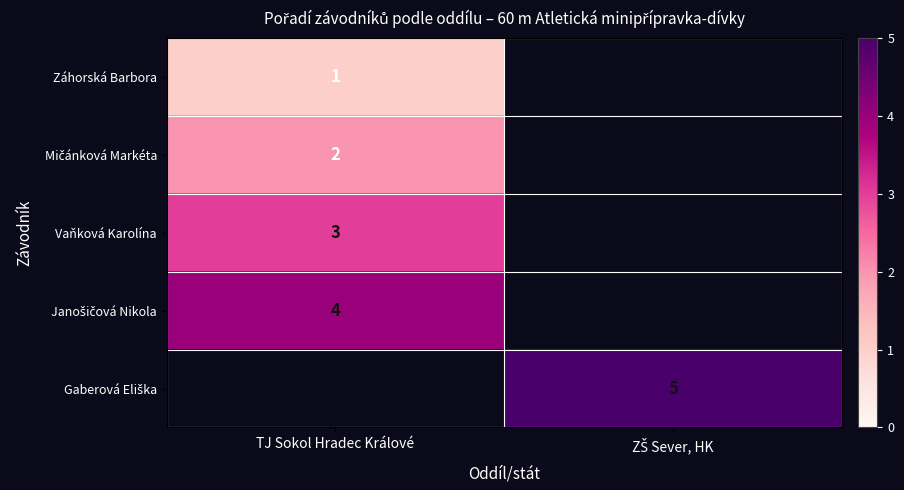

Which has a higher value, TJ Sokol Hradec Králové or ZŠ Sever, HK?

TJ Sokol Hradec Králové